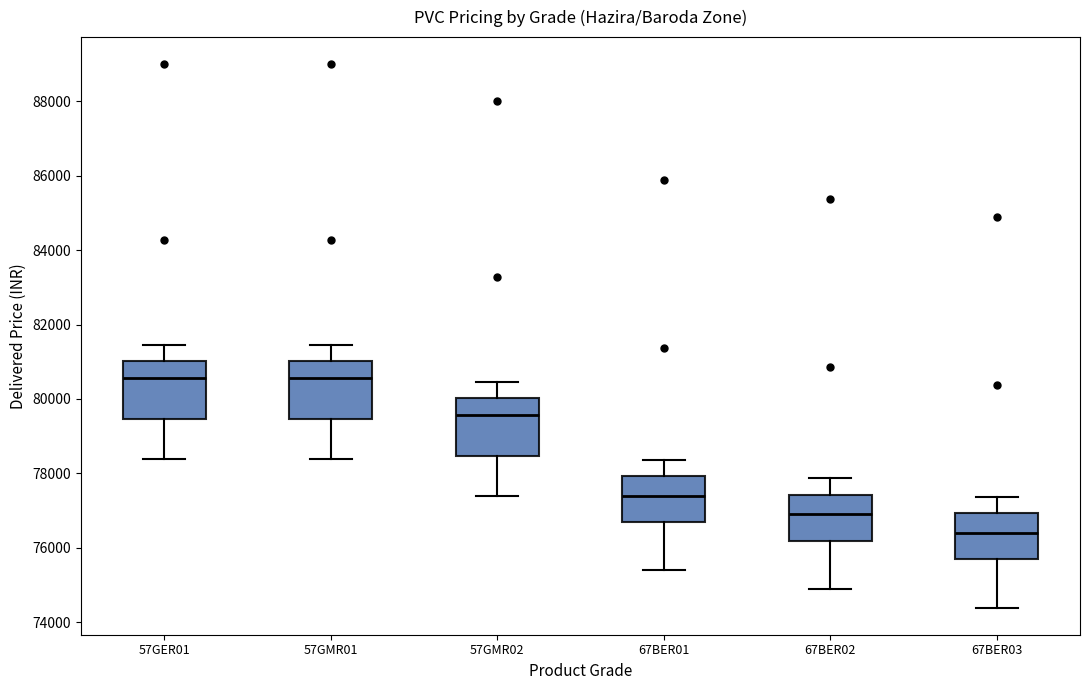

Reading left to right, read every box against the y-axis: the position of its median line, the range the box covers, and the ends of its whiskers. The values are not printed on the chart, so give them approximately, as read against the axis.

57GER01: median 80600, box 79400 to 81000, whiskers 78400 to 81400
57GMR01: median 80600, box 79400 to 81000, whiskers 78400 to 81400
57GMR02: median 79600, box 78400 to 80000, whiskers 77400 to 80400
67BER01: median 77400, box 76600 to 78000, whiskers 75400 to 78400
67BER02: median 77000, box 76200 to 77400, whiskers 74800 to 77800
67BER03: median 76400, box 75600 to 77000, whiskers 74400 to 77400